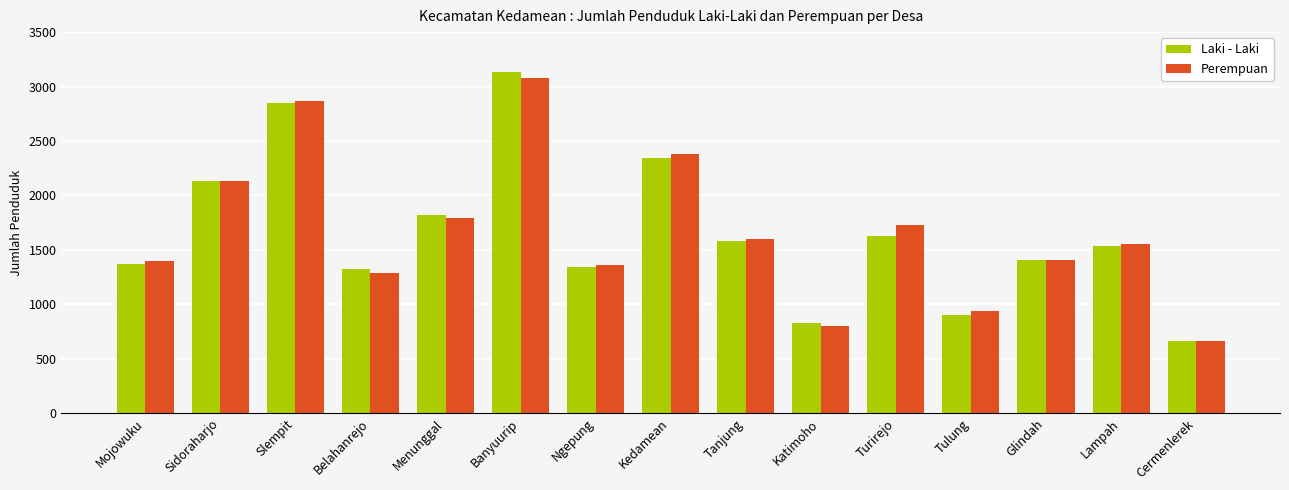

What is the difference between the maximum and minimum values in the Laki - Laki series?

2472